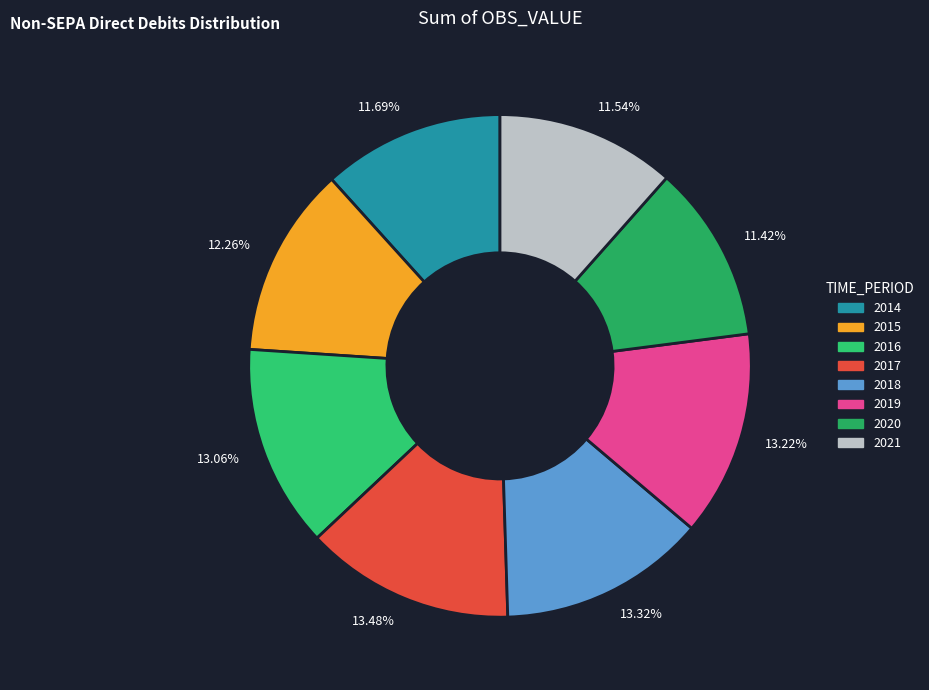

Approximately how many times larger is the value at 11.42% compared to 13.06%?

0.9